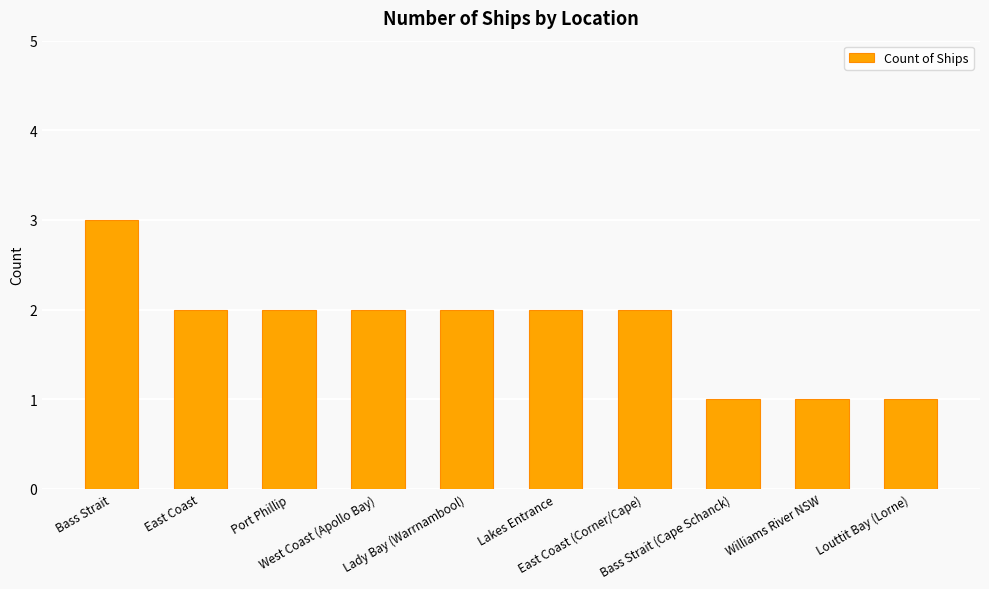

Is it true that the value at Louttit Bay (Lorne) is 1?

True